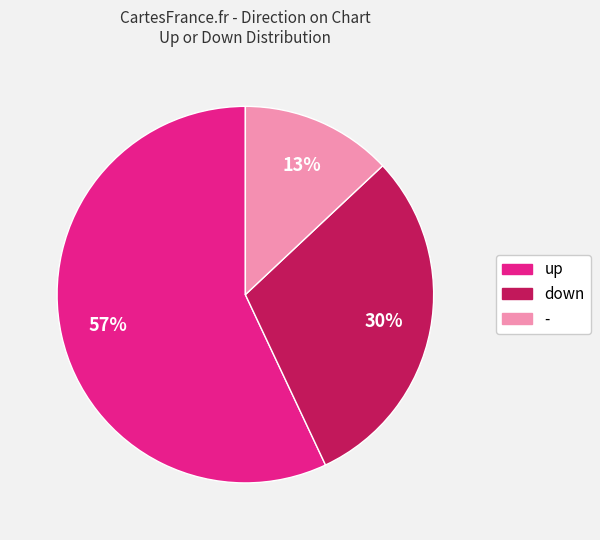

Between up and down, which is larger?

up